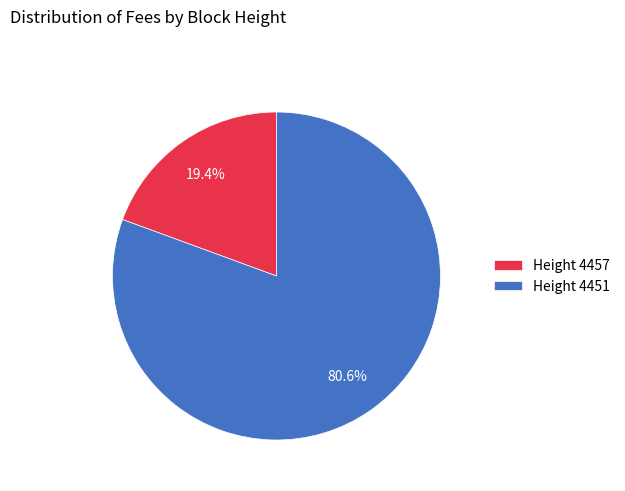

Combined, do Height 4457 and Height 4451 account for over 50%?

Yes